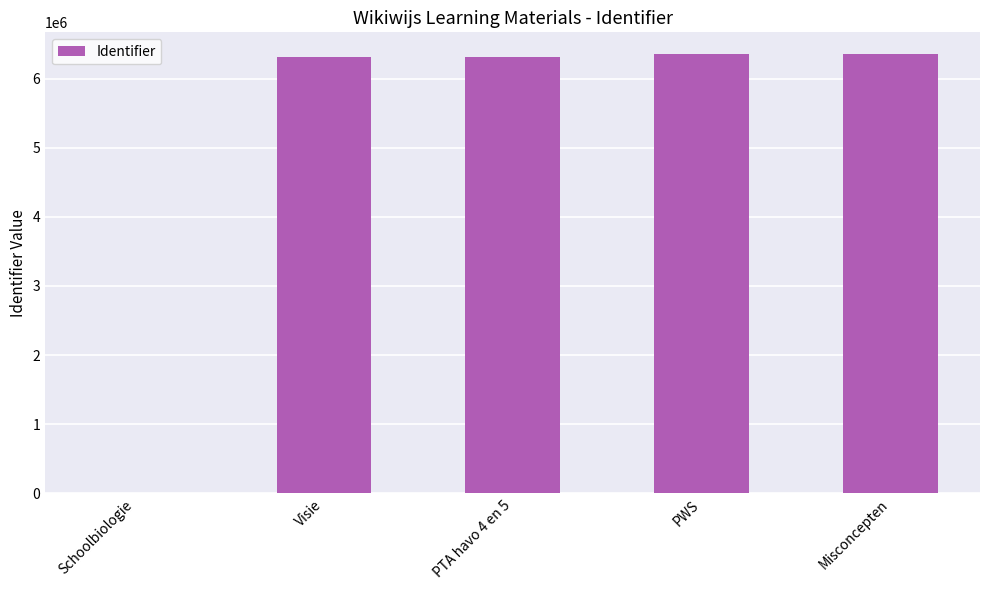

True or false: the data shows 6308783 at Visie.

True